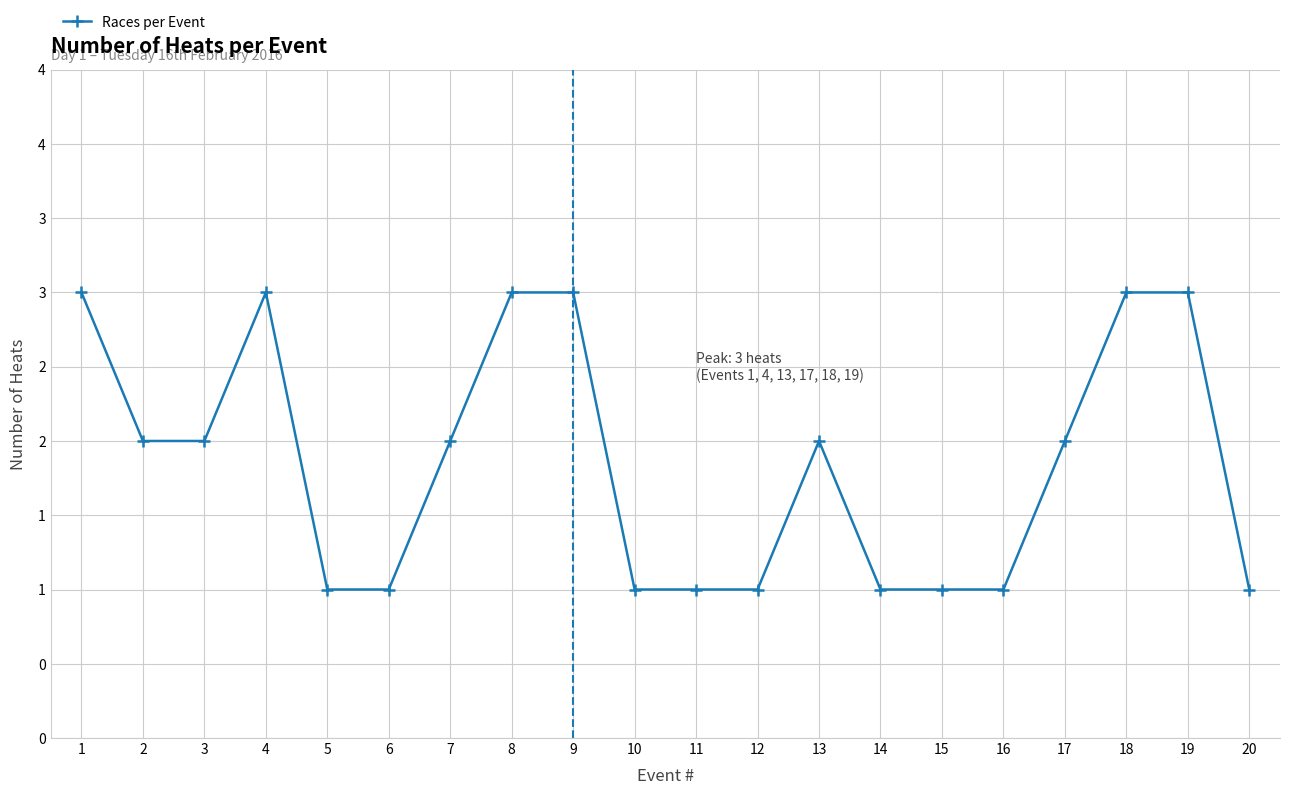

Is this an area chart (filled region under the line)?

No